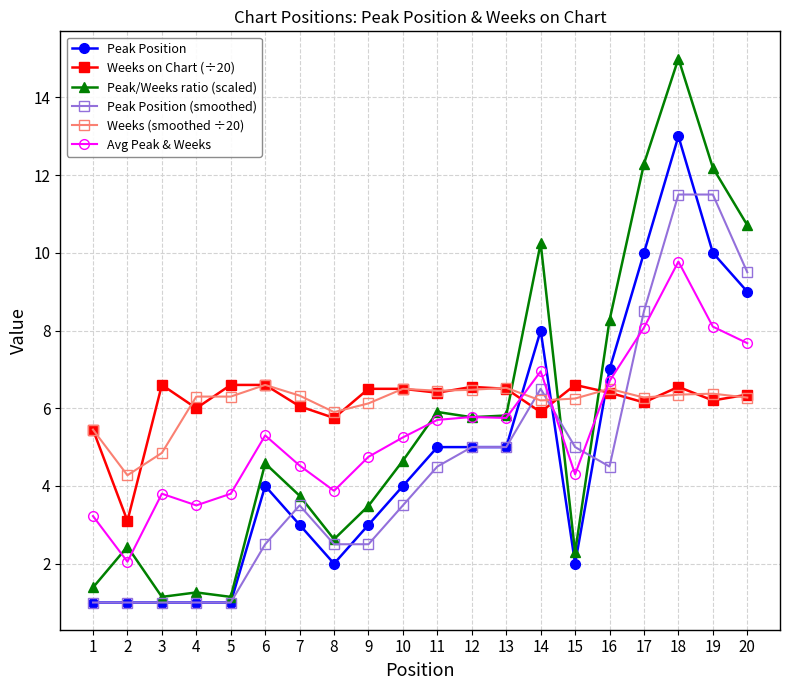

Does the chart have visible grid lines?

Yes